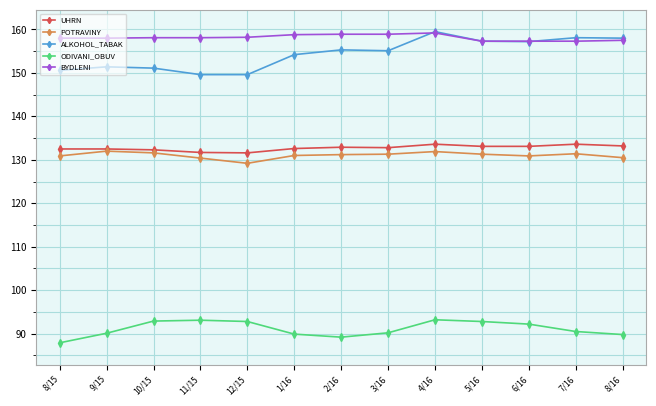

At how many categories does at least one series exceed 143?

13